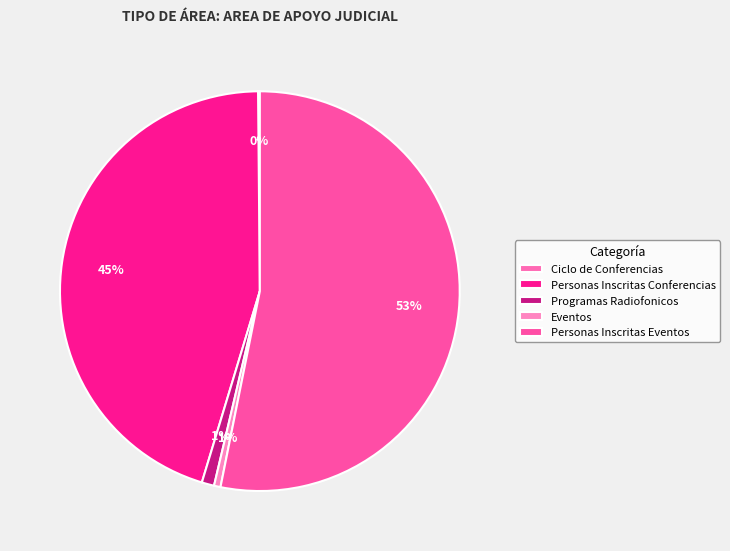

Does Personas Inscritas Eventos account for over 50% of the chart?

Yes